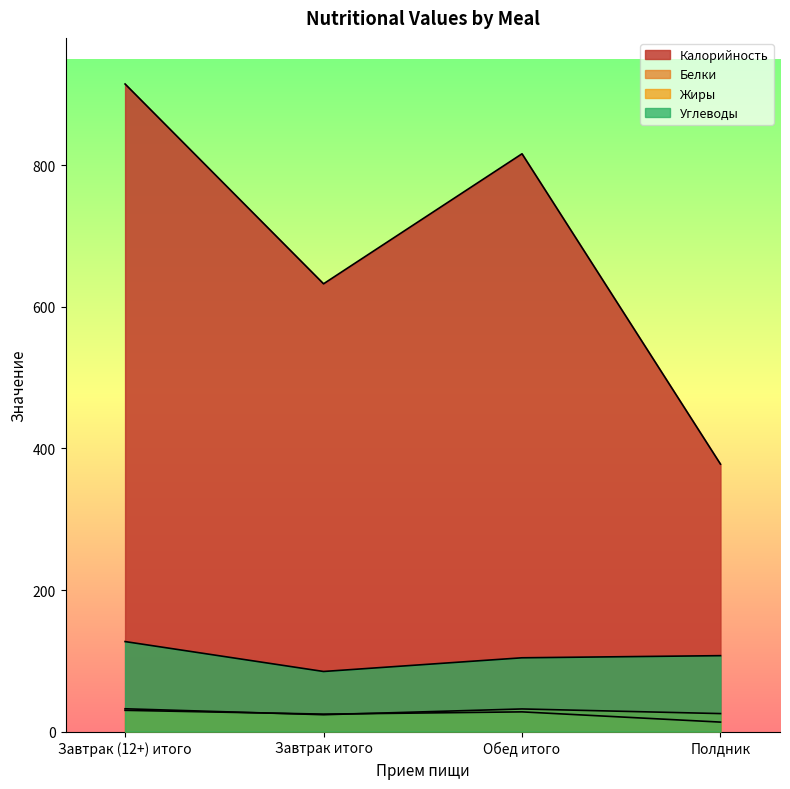

Reading left to right, transcribe all the data shown in this chart.

Калорийность: 914.9	632.6	816.3	377.9
Белки: 30.1	24.7	27.9	13.4
Жиры: 32.3	23.9	32.0	25.5
Углеводы: 127.2	84.9	104.3	107.3